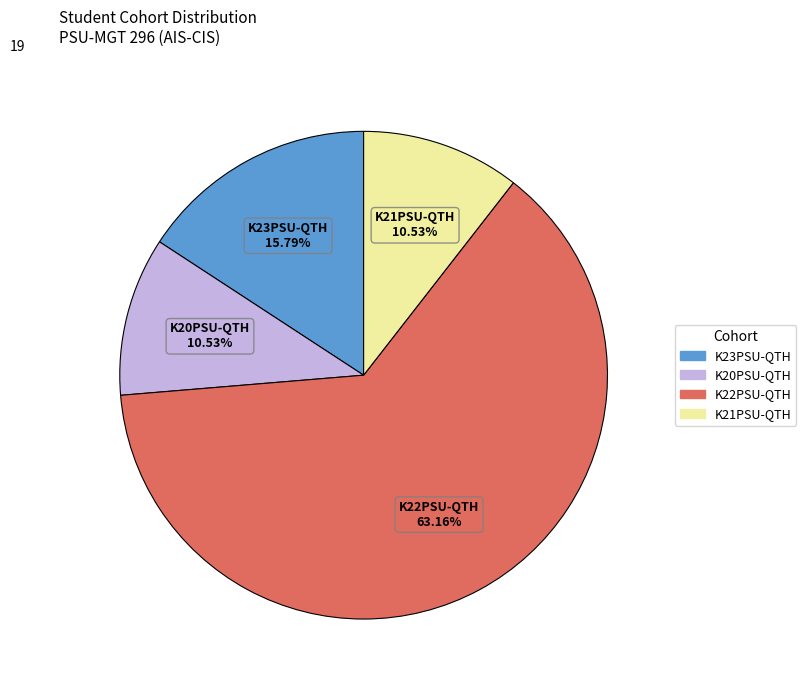

Is there any slice that represents more than half of the pie?

Yes